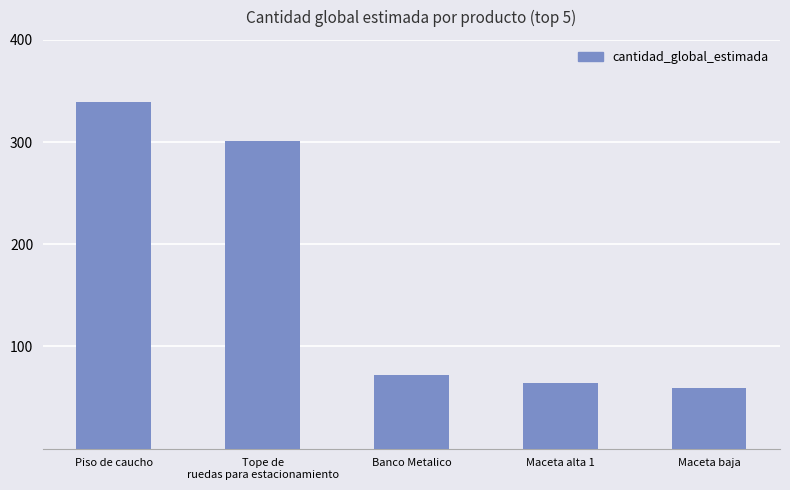

True or false: the data shows 516 at Tope de
ruedas para estacionamiento.

False